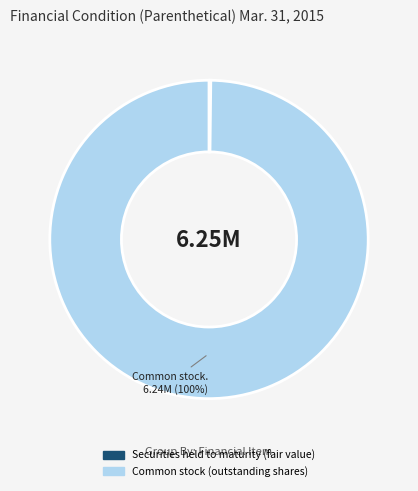

To the nearest percent, what is the difference between the largest and smallest slice percentages?

100%